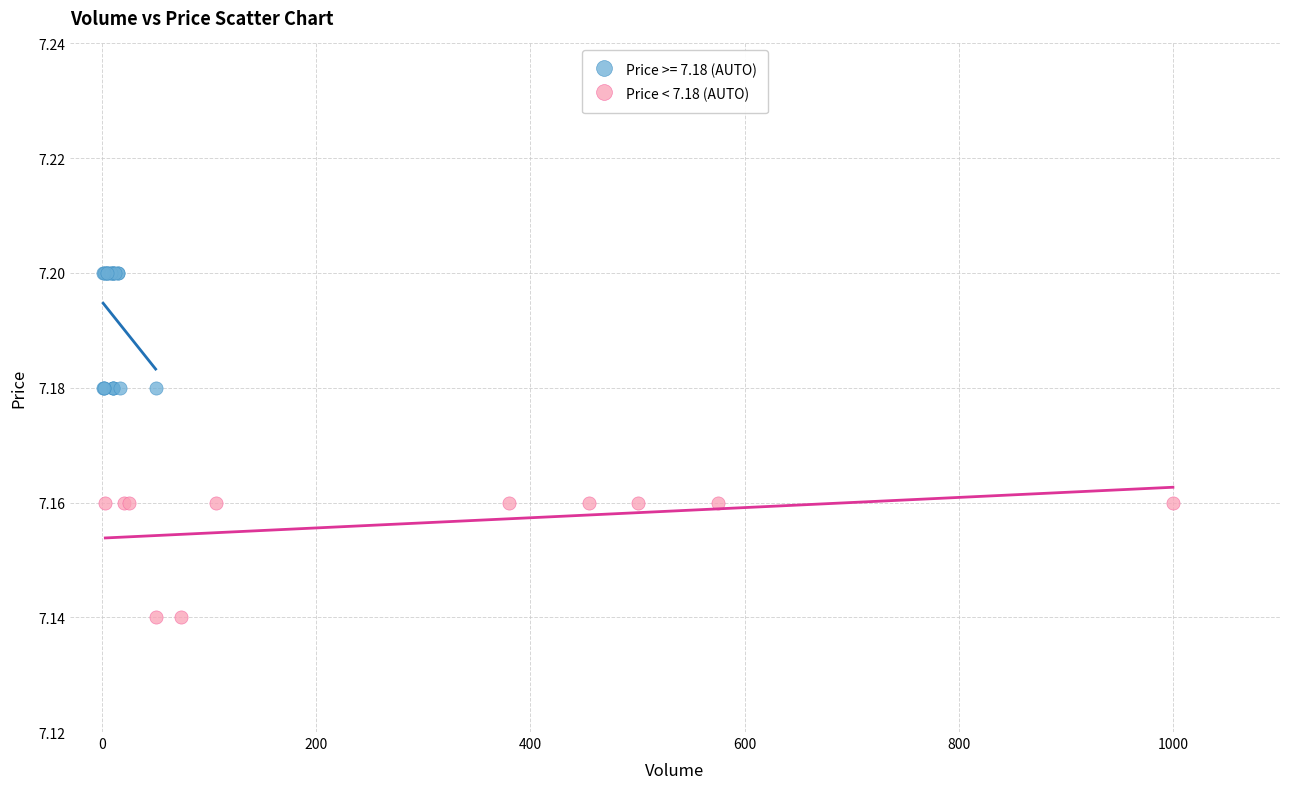

Which series contains the highest Y value?

Price >= 7.18 (AUTO)